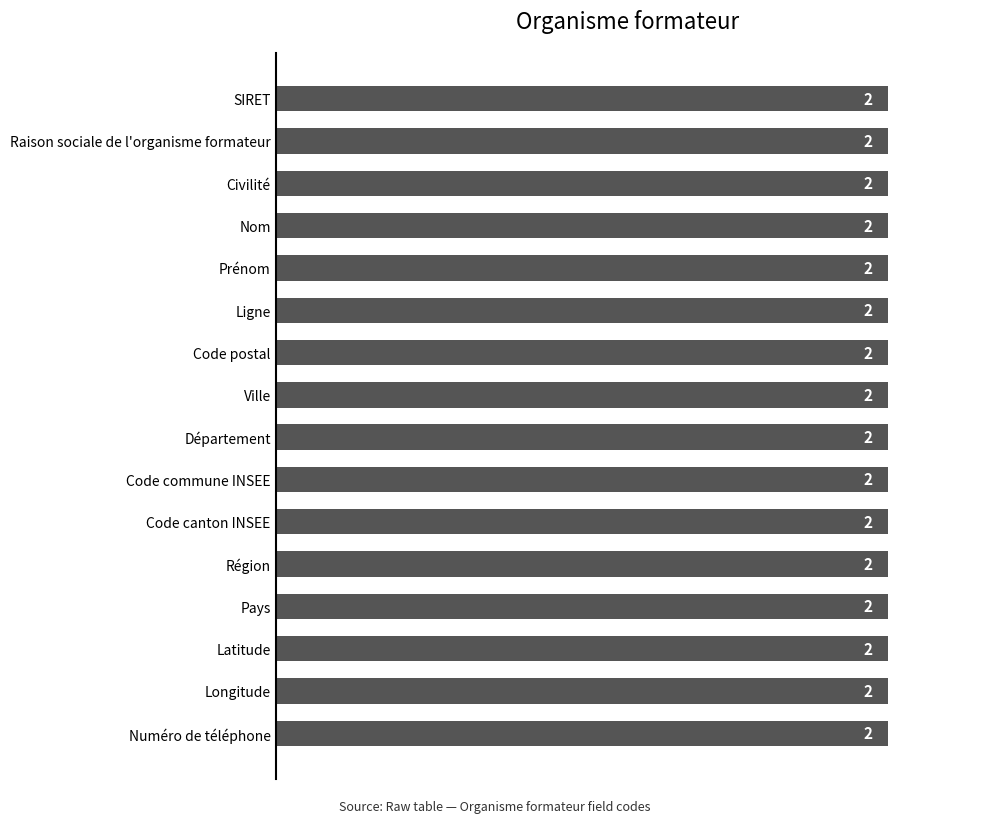

True or false: the data shows 1 at 17.

False